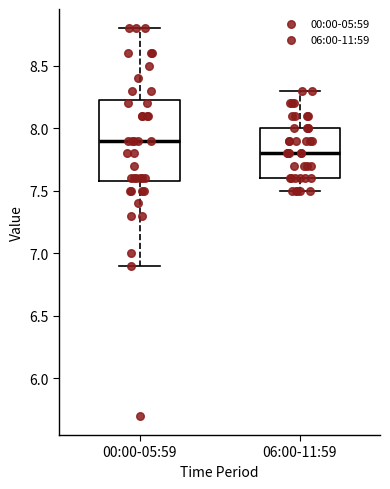

Reading left to right, transcribe this box plot: for each box, give where its median line is, the range the box spans, and where its two whiskers end, as read against the y-axis. The values are not printed on the chart, so give them approximately, as read against the axis.

00:00-05:59: median 7.90, box 7.60 to 8.25, whiskers 6.90 to 8.80
06:00-11:59: median 7.80, box 7.60 to 8.00, whiskers 7.50 to 8.30